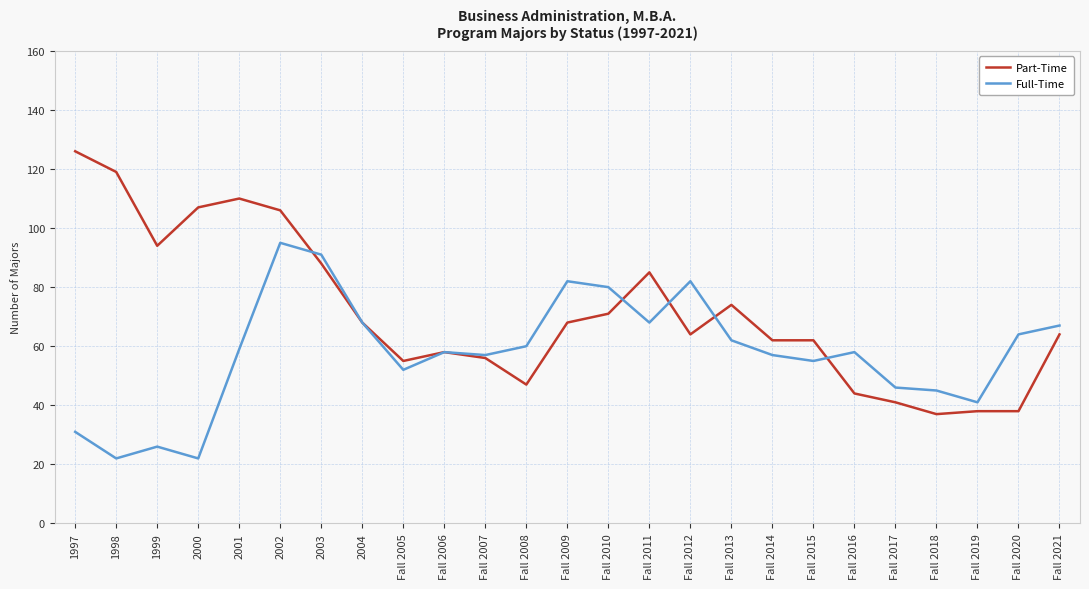

The value of Part-Time at Fall 2011 is 85. True or false?

True